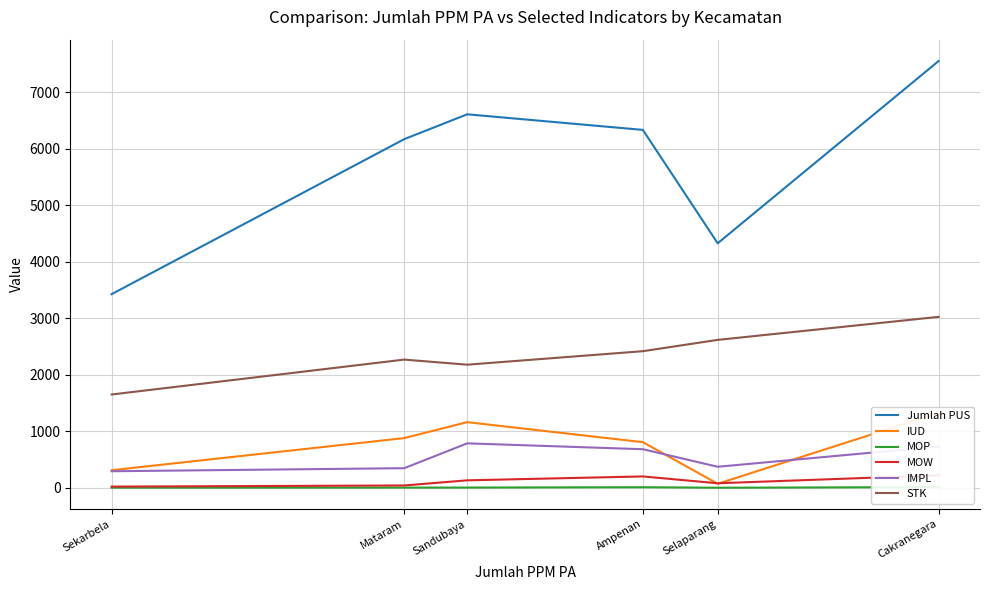

In IMPL, how many points are lower than both neighbors (excluding endpoints)?

1